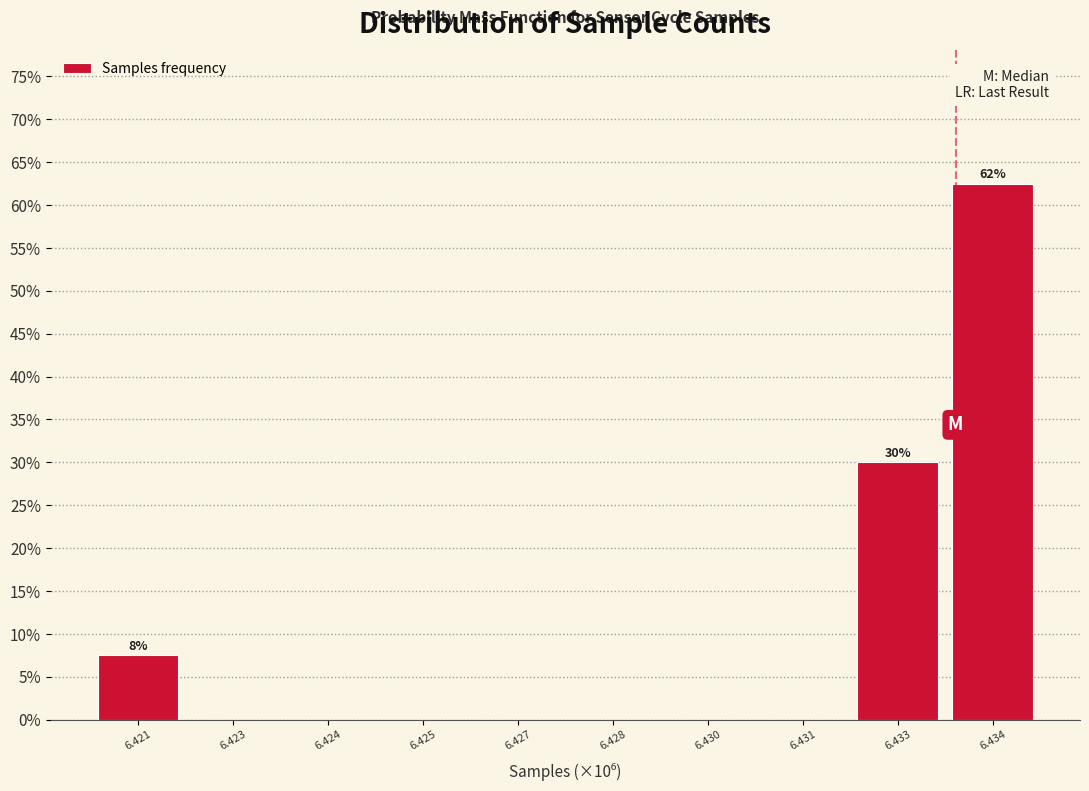

Reading left to right, list all the values displayed in this chart.

6.421=7.5	6.423=0.0	6.424=0.0	6.425=0.0	6.427=0.0	6.428=0.0	6.430=0.0	6.431=0.0	6.433=30.0	6.434=62.5